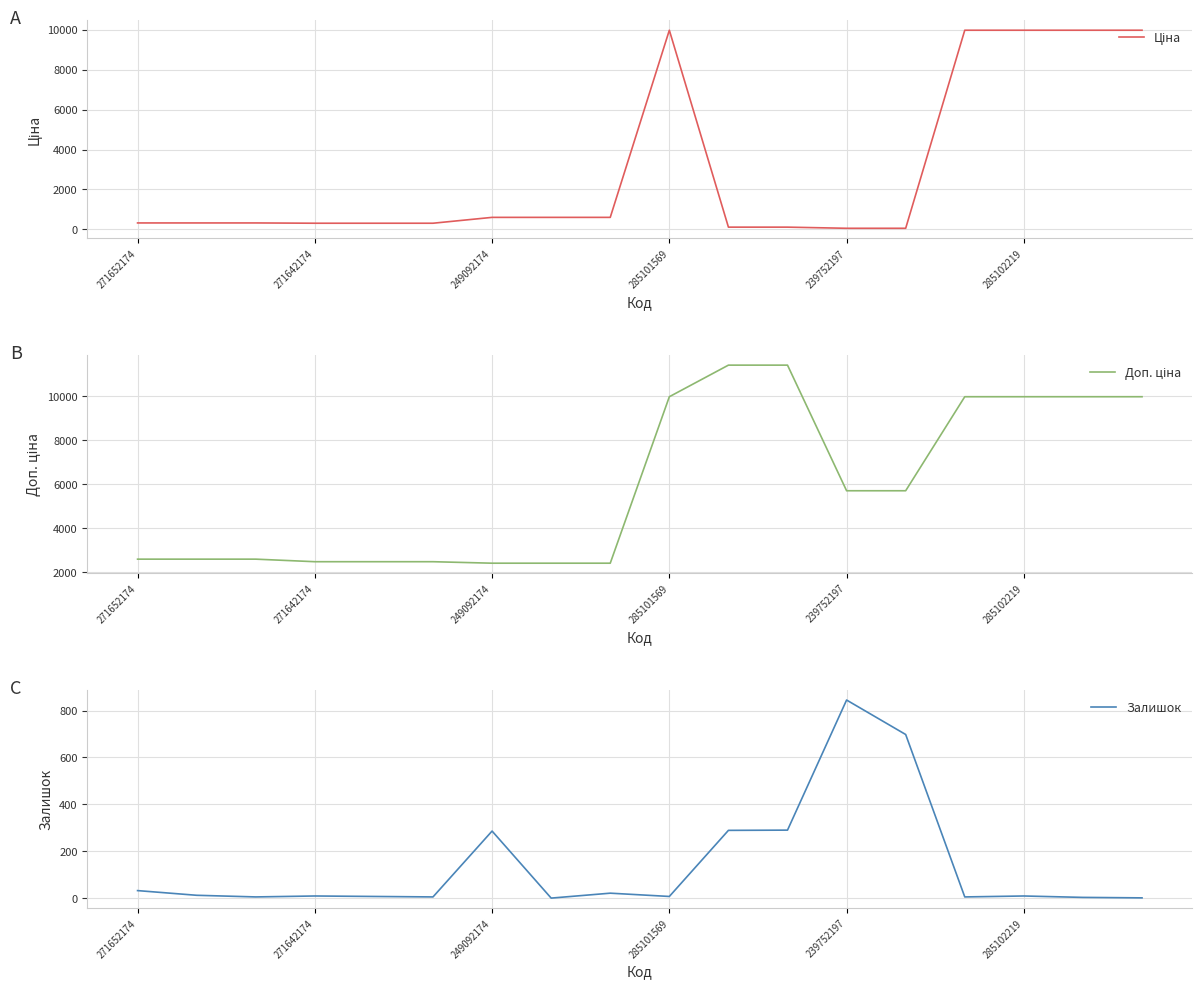

True or false: Залишок has a value of 286 at 249092174.

True